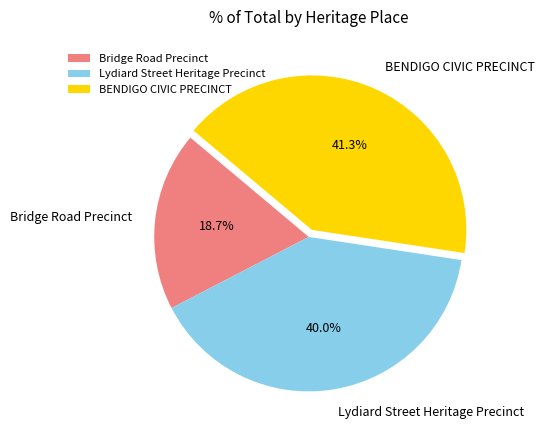

Which slice is the largest?

BENDIGO CIVIC PRECINCT